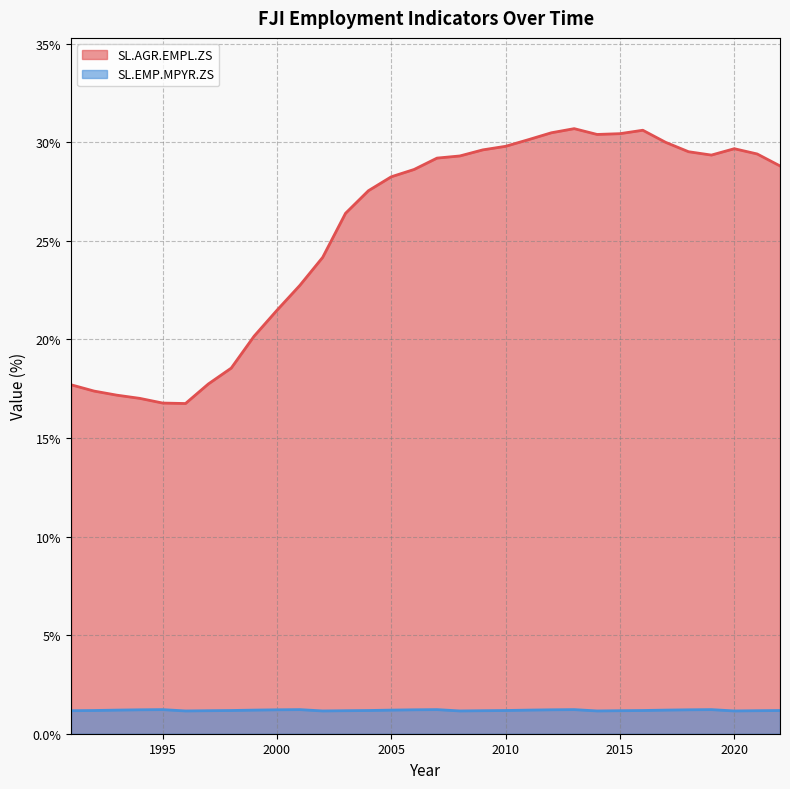

Which has a higher value, 1998 or 1997?

1998